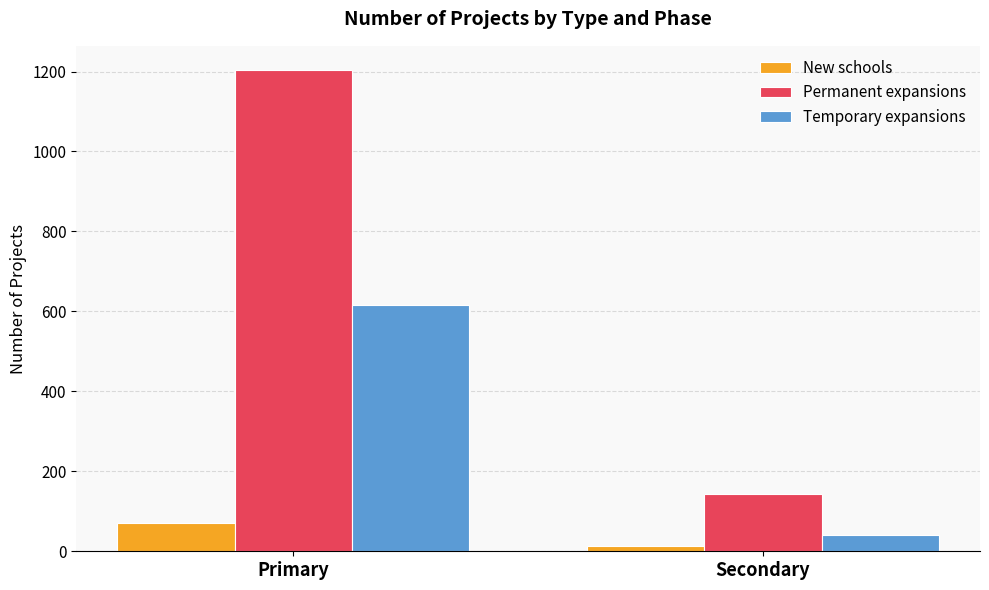

The Permanent expansions series shows 48 at Secondary. True or false?

False